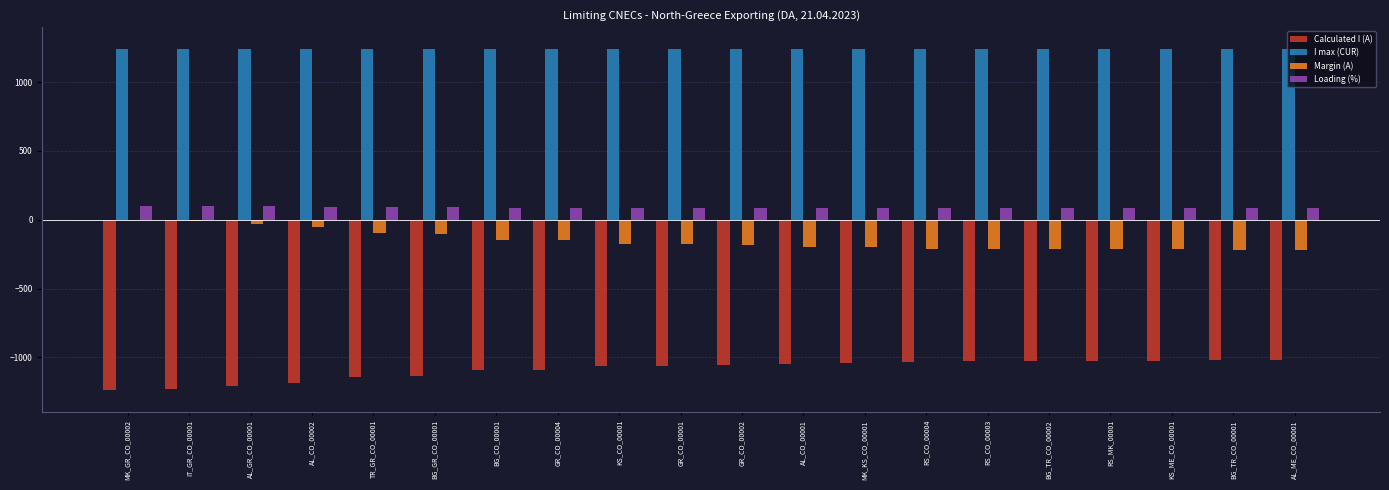

What is the sum of all Loading (%) values?

1756